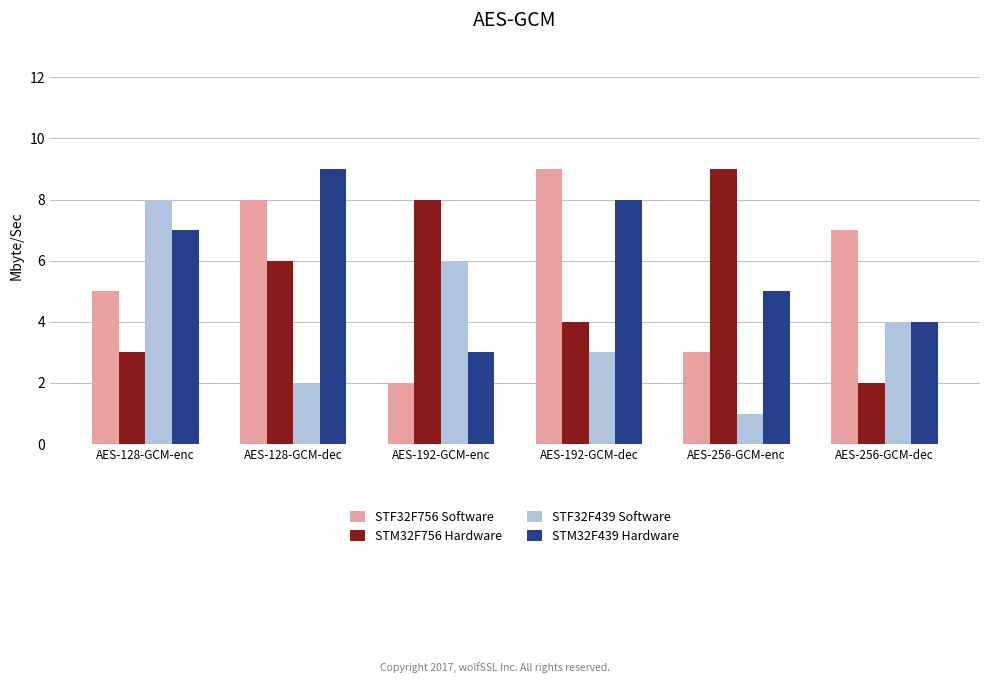

The STM32F756 Hardware series shows 2 at AES-256-GCM-dec. True or false?

True